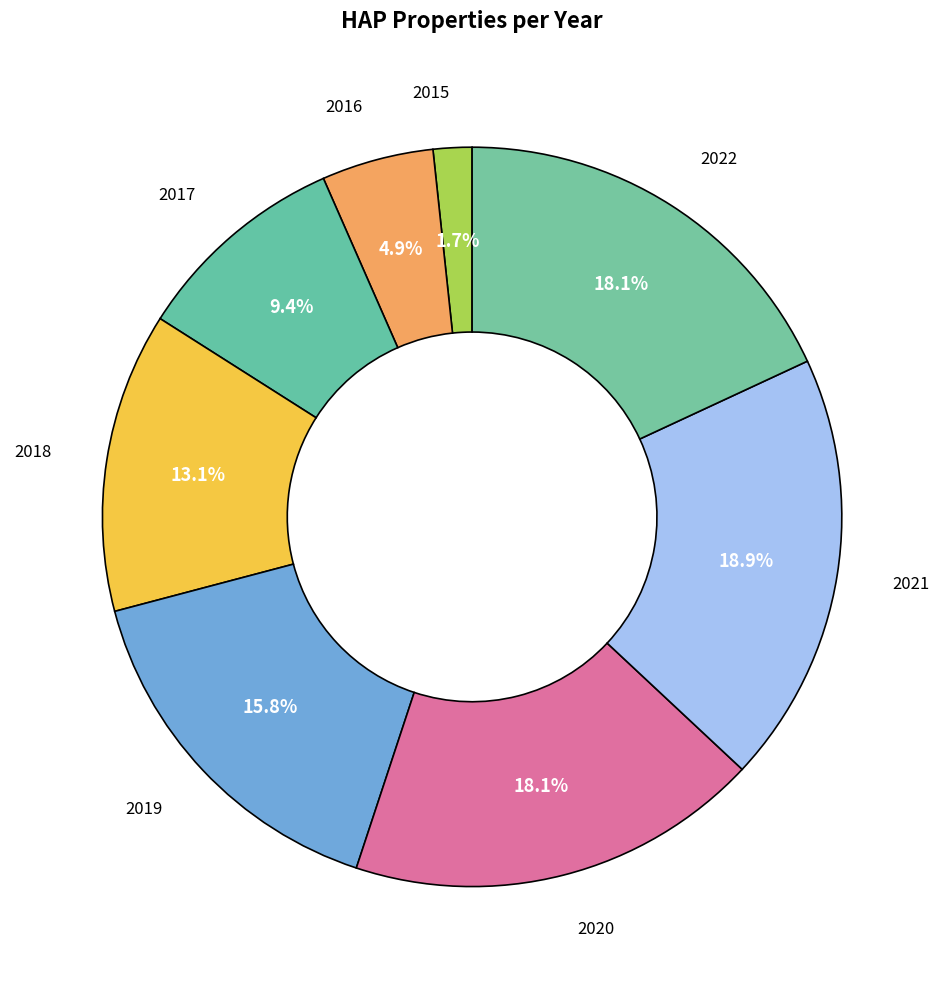

What is the largest slice in the pie chart?

2021